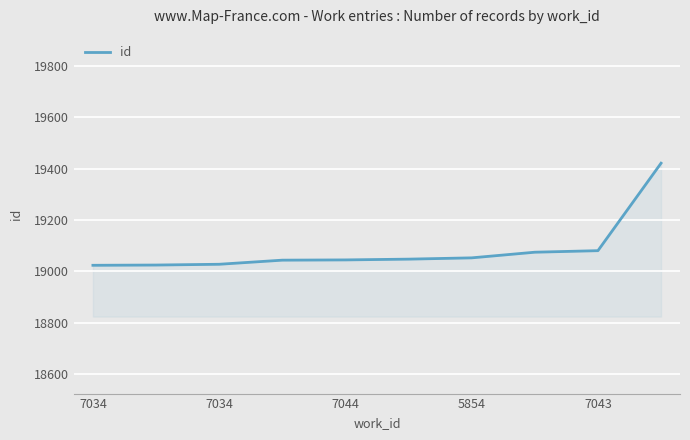

What is the maximum value shown in the chart?

19421